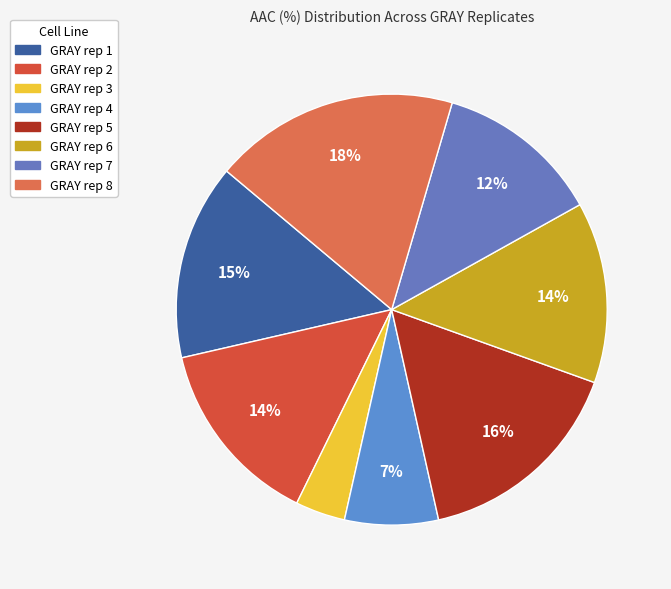

Which slice is the smallest?

GRAY rep 3